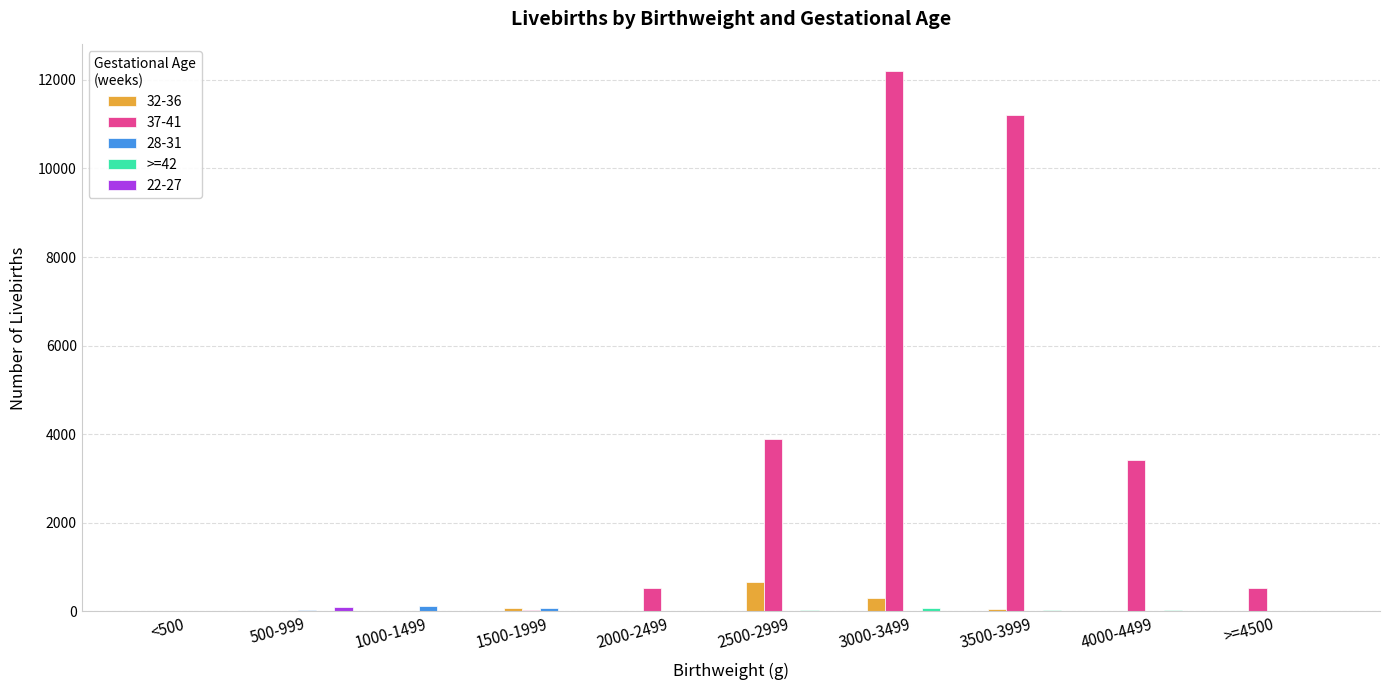

How many data points does each series have?

10